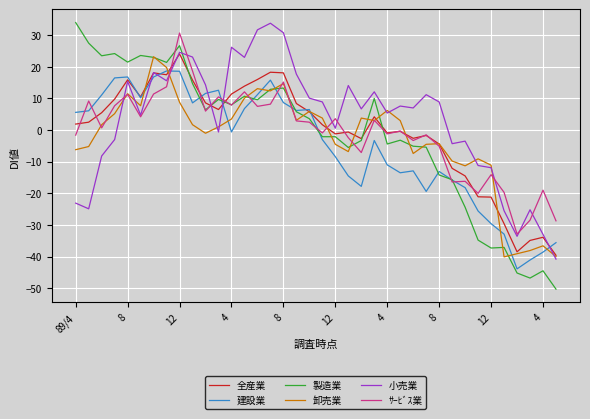

What is the difference between the maximum and minimum values in the 建設業 series?

62.6